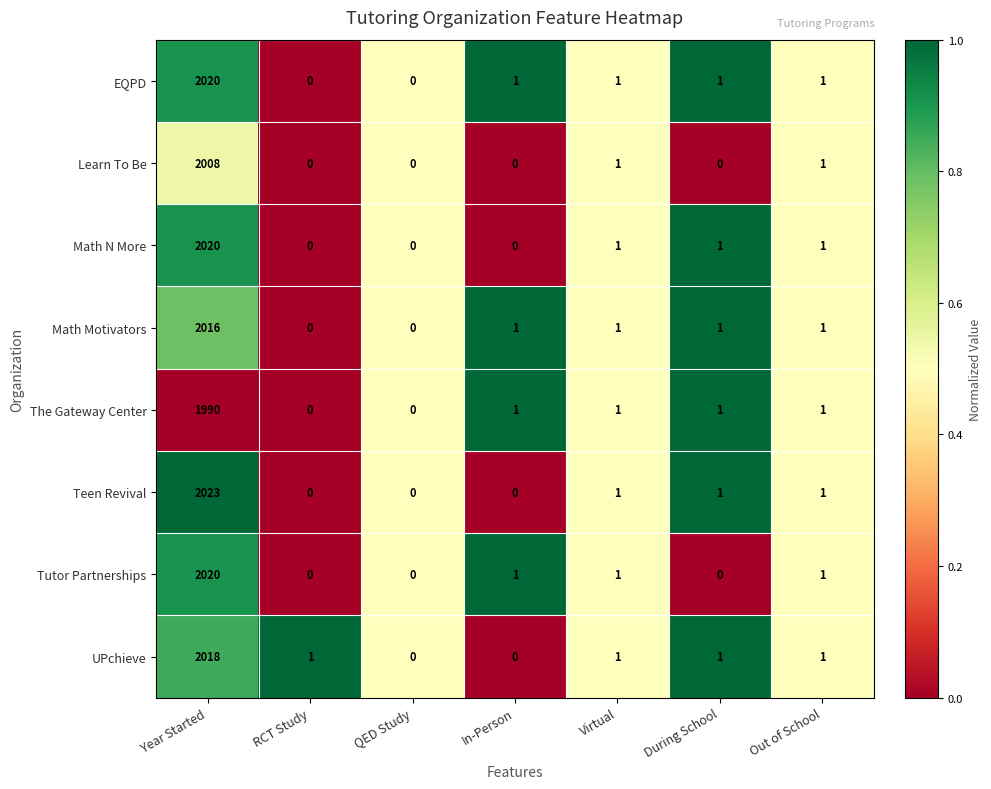

The value of UPchieve at QED Study is 739. True or false?

False